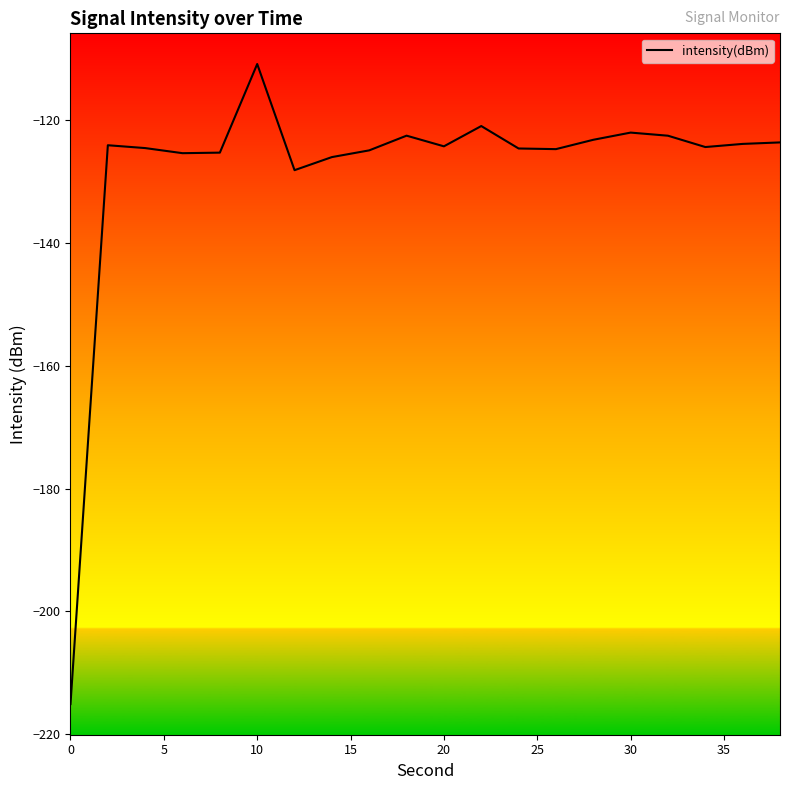

What is the difference between the maximum and minimum values?

104.3